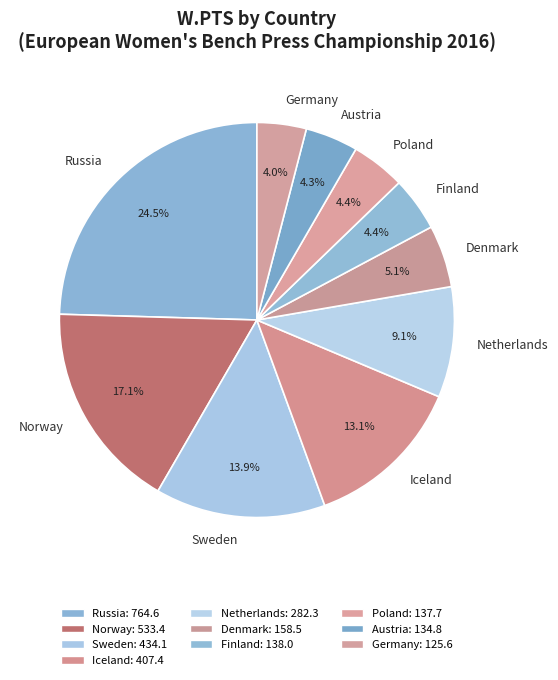

To the nearest percent, what percentage of the pie is Norway?

17%